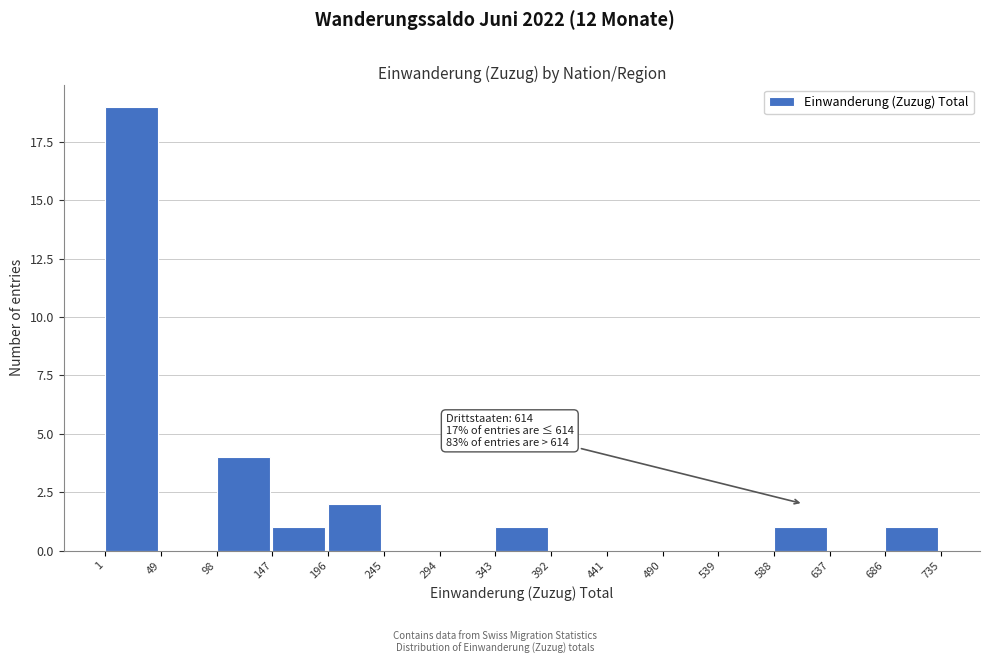

Over which range of the x-axis is the bar tallest?

1 to 49